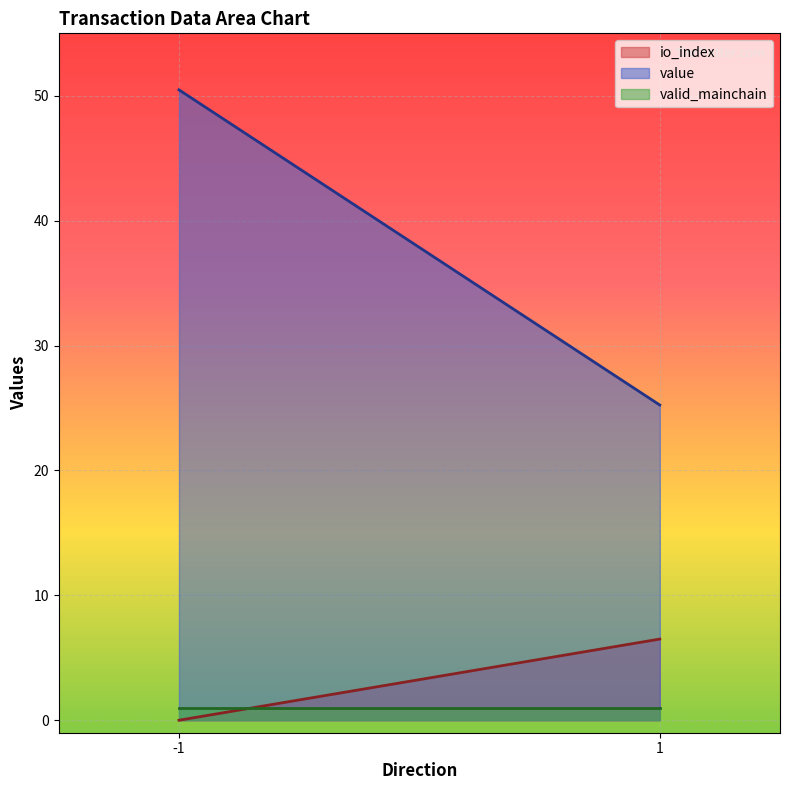

The value of value at -1 is 50.5. True or false?

True